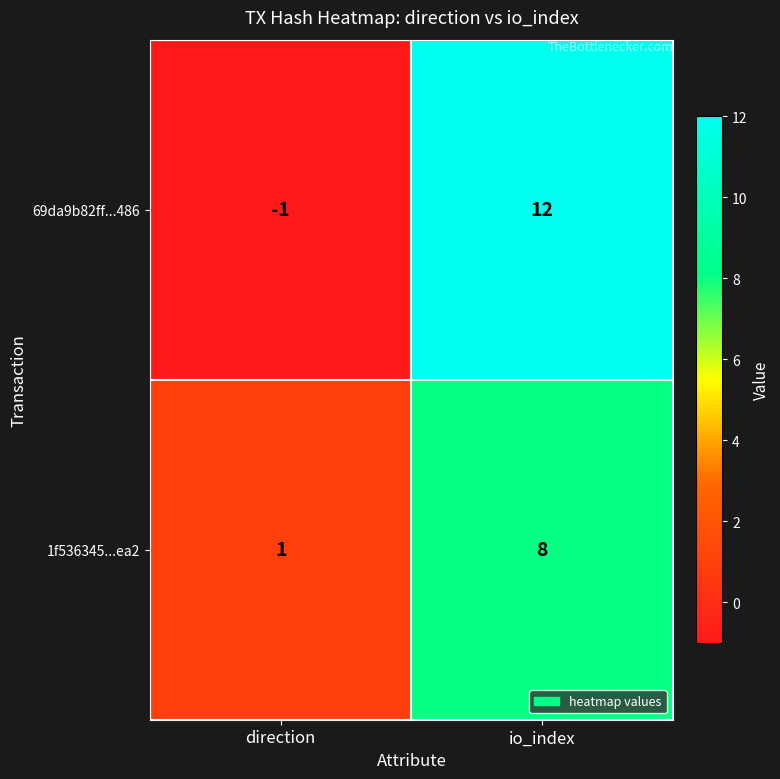

What is the difference between the highest and lowest values at io_index?

4